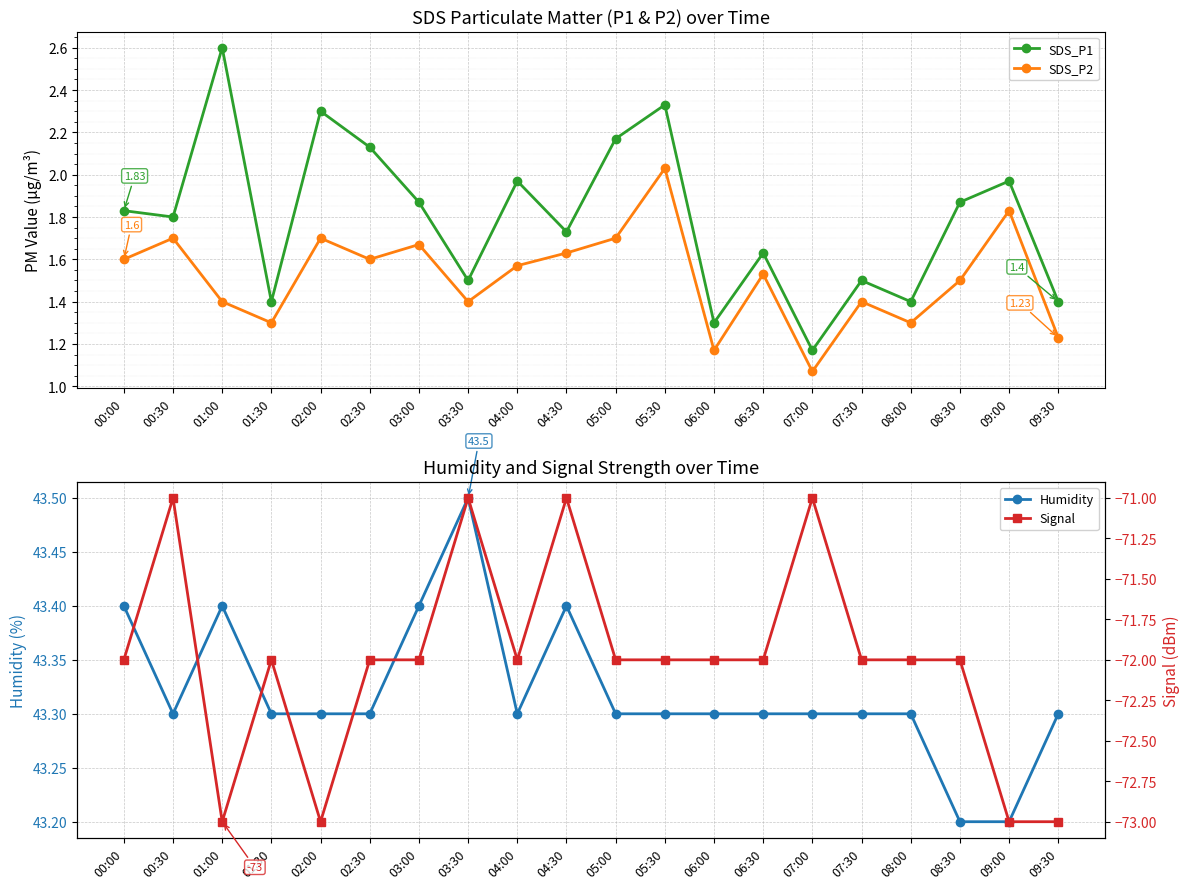

At which category does SDS_P1 reach its first local peak?

01:00